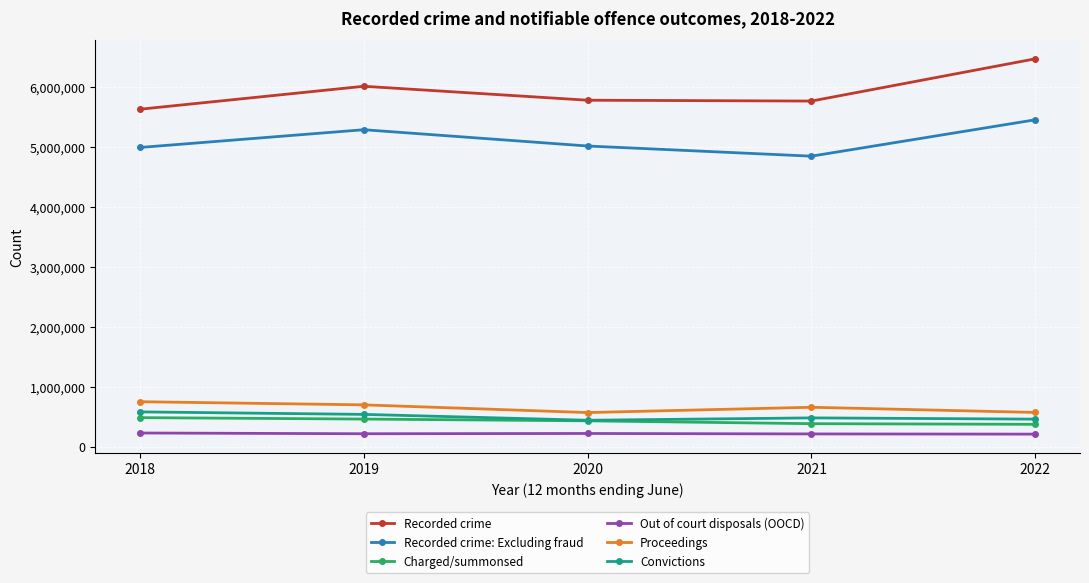

What is the value of the Proceedings point at the 1st from the left?

750394